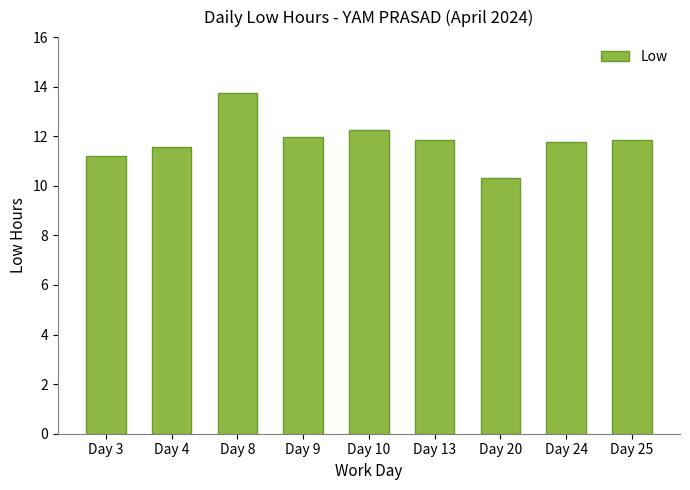

What is the difference between the values at Day 20 and Day 8?

3.4